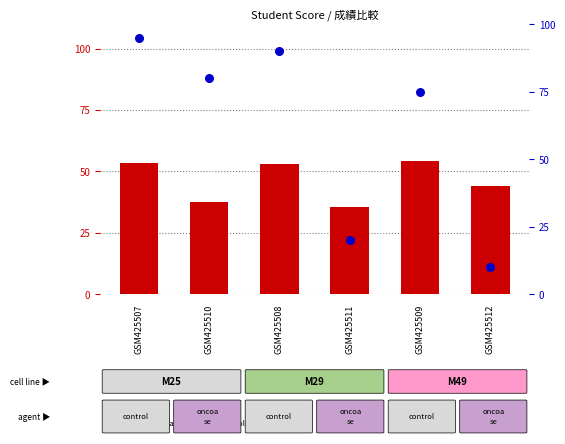

Is the value of count at GSM425507 greater than the value of percentile rank within the sample at GSM425511?

Yes